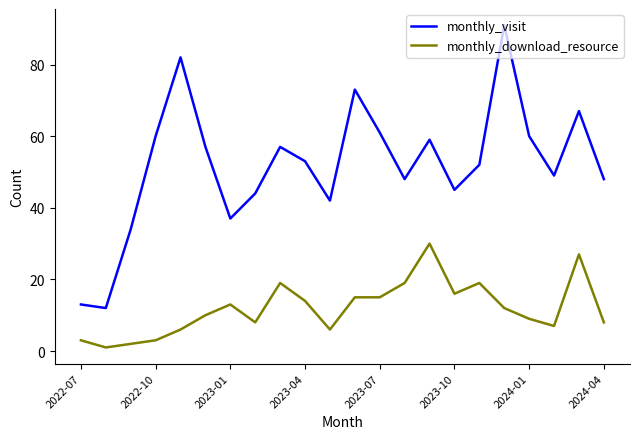

What is the difference between the maximum and minimum values in the monthly_visit series?

79